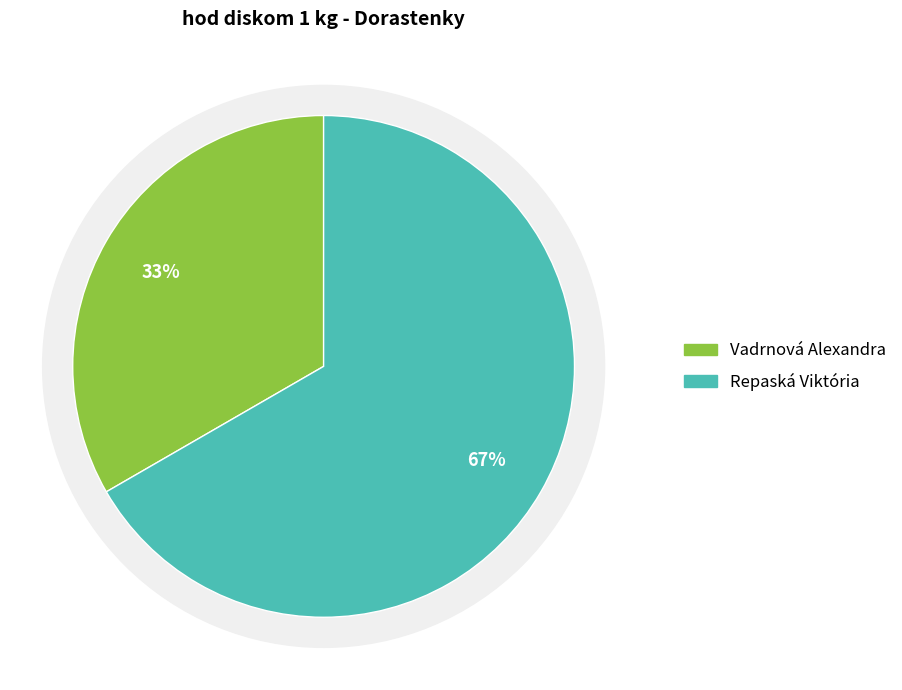

Rank the categories by value from lowest to highest.

Vadrnová Alexandra, Repaská Viktória